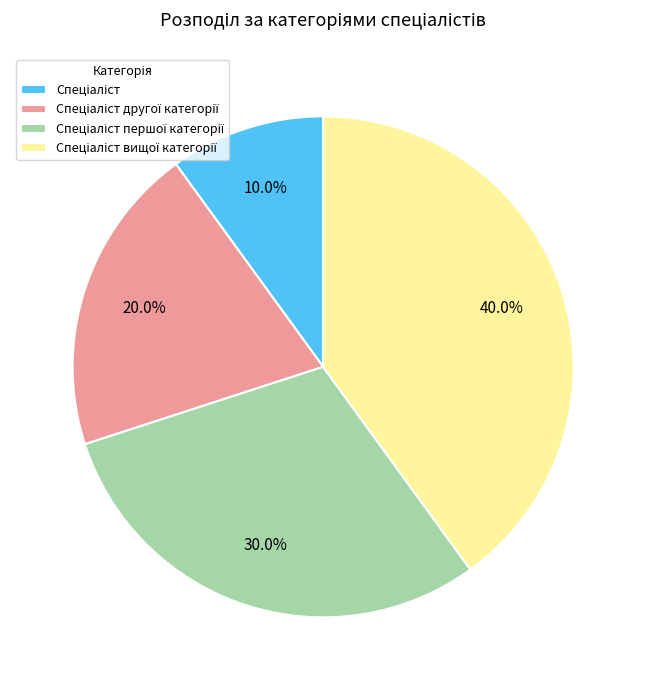

Does any single category account for the majority?

No